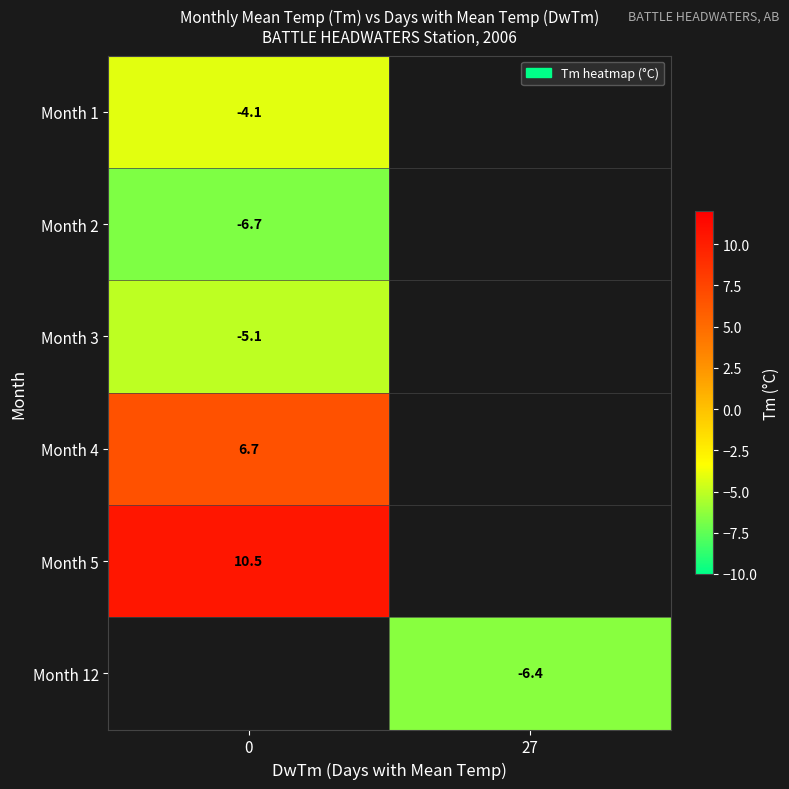

Is the value of Month 5 at 0 greater than the value of Month 4 at 0?

Yes